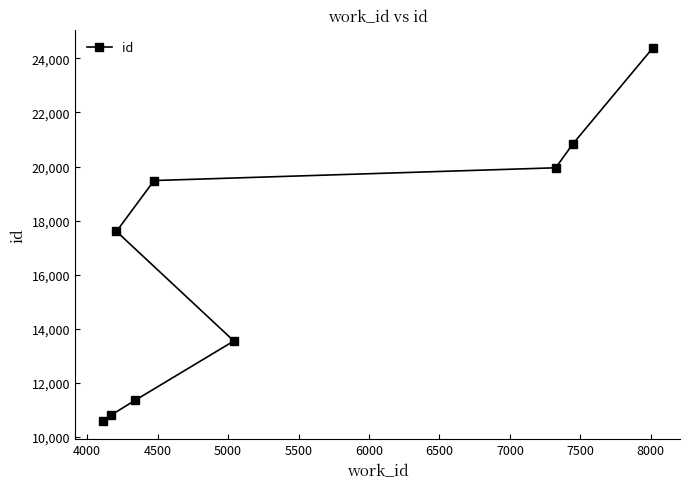

Does the chart display data point markers on the line(s)?

Yes